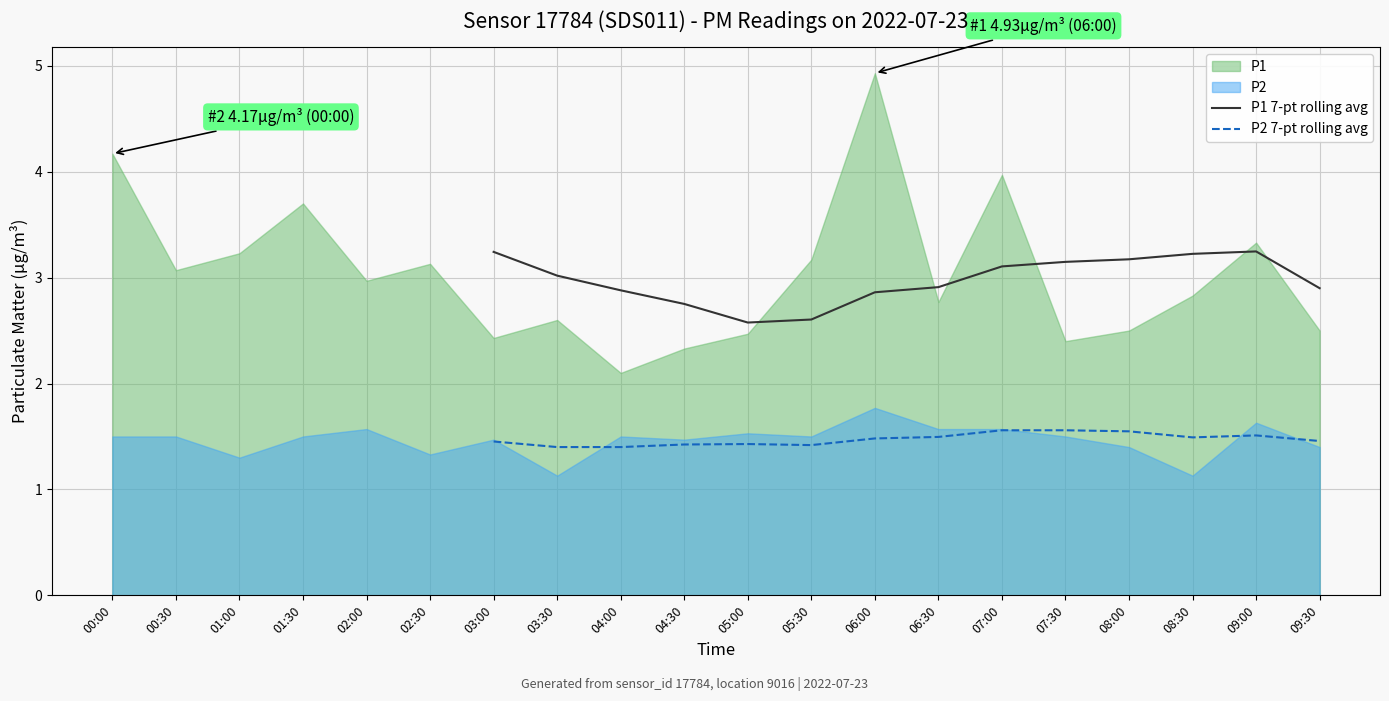

Does the chart display data point markers on the line(s)?

No